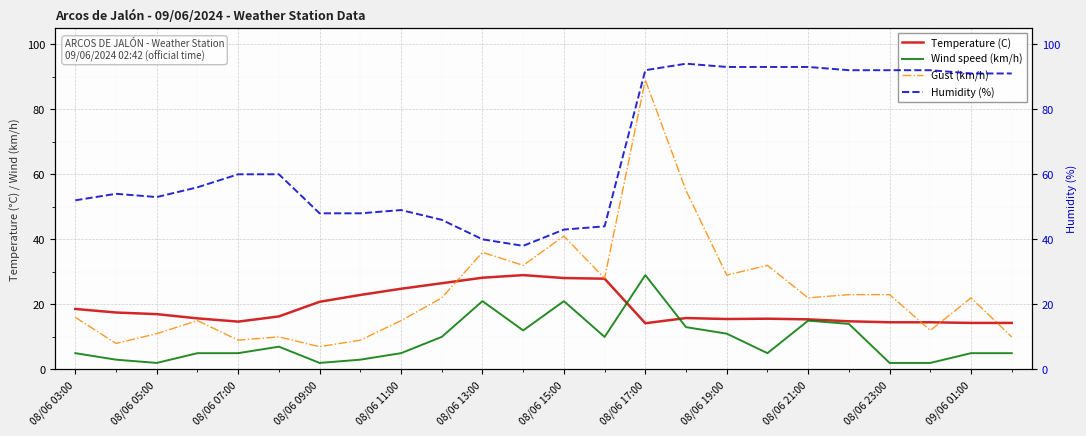

What is the difference between the second highest and second lowest values in the Temperature (C) series?

13.9